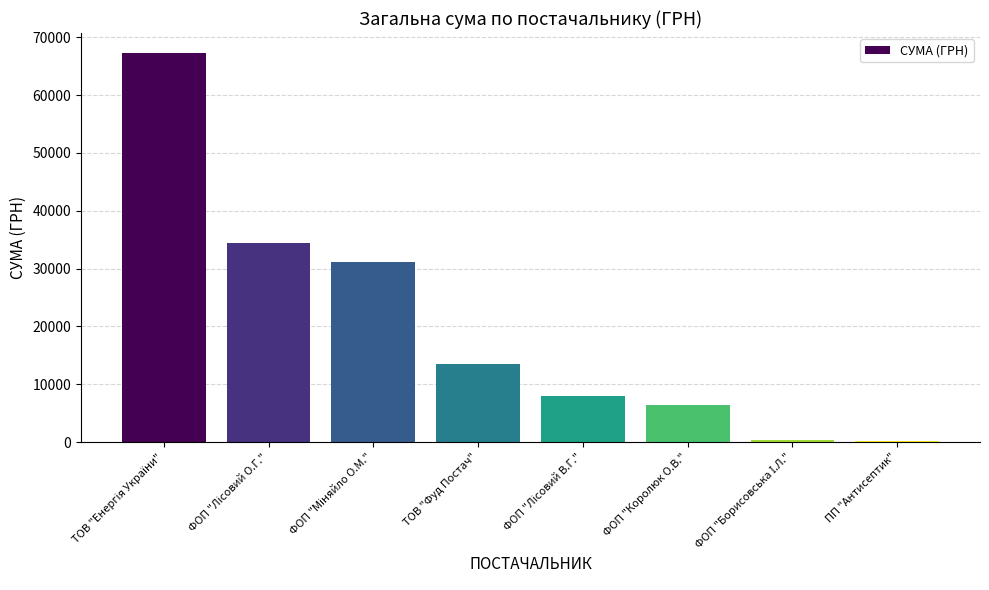

What is the sum of all values?

161391.6